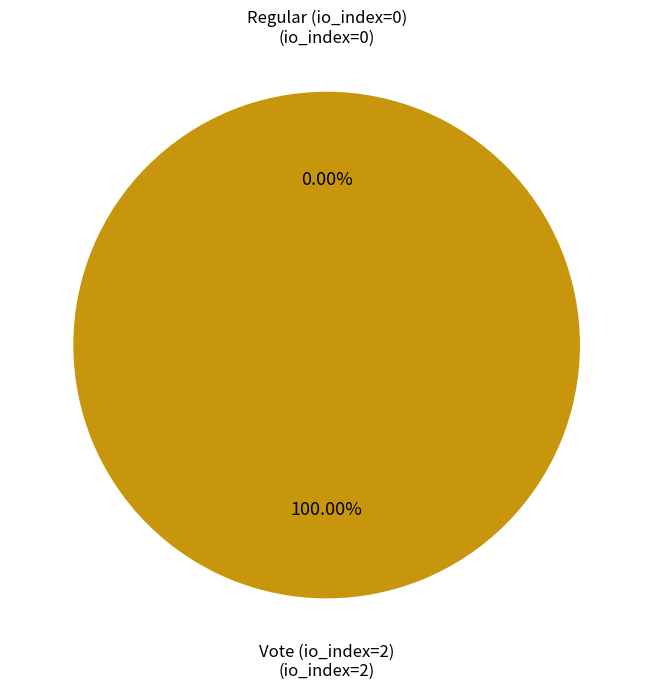

Combined, do Vote (io_index=2) and Regular (io_index=0) account for over 50%?

Yes